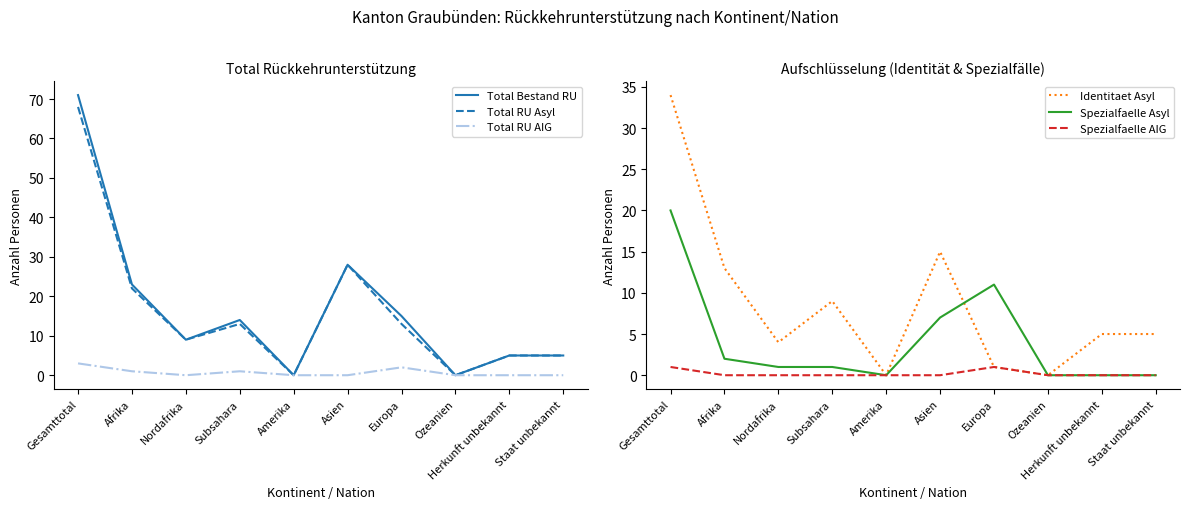

The Spezialfaelle AIG series shows 0 at Ozeanien. True or false?

True